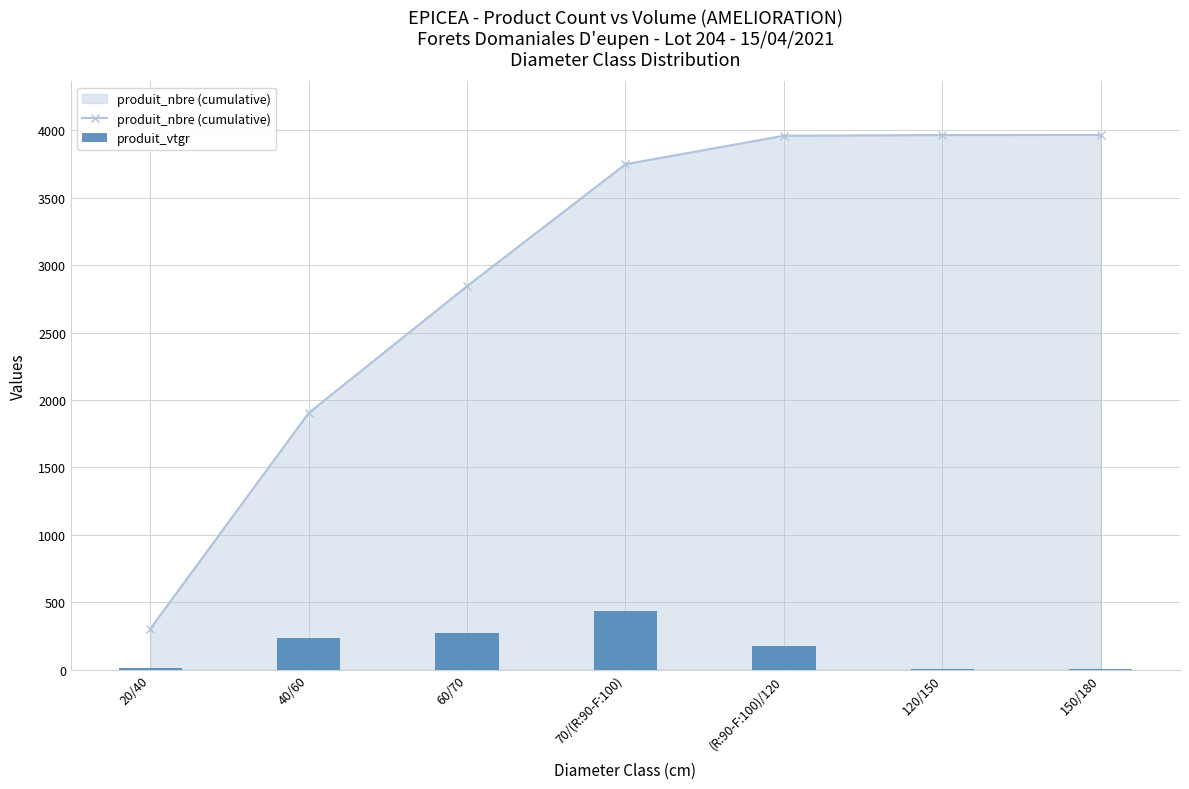

Reading left to right, transcribe all the data shown in this chart.

produit_nbre (cumulative): 302.0	1904.0	2845.0	3750.0	3961.0	3966.0	3967.0
produit_vtgr: 15.0	233.0	273.8	437.4	176.4	7.2	2.9